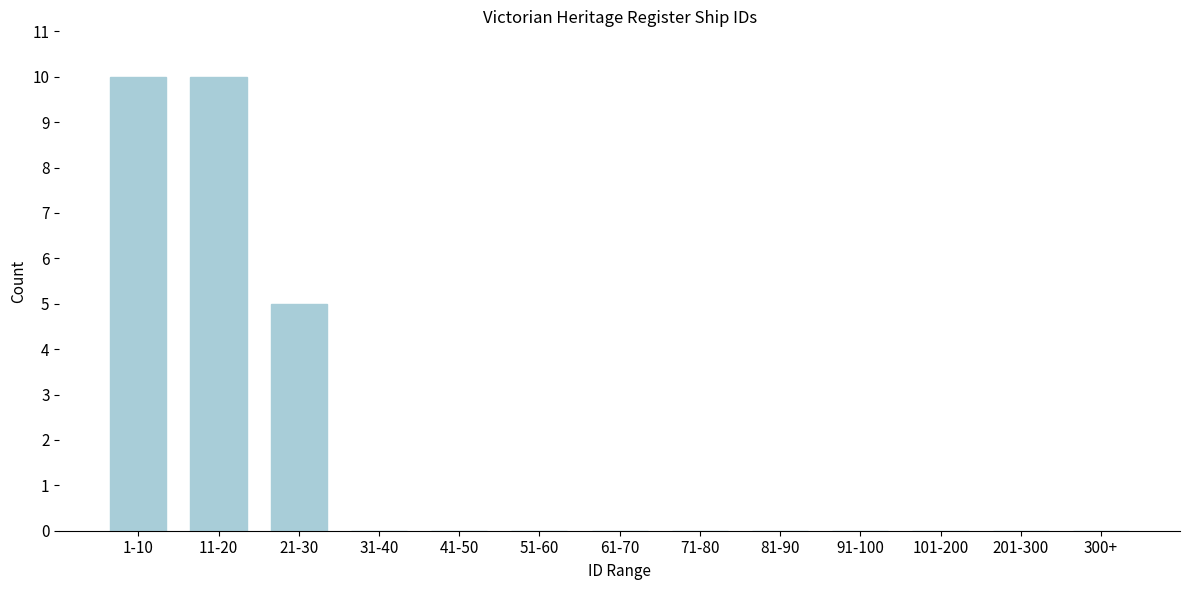

Reading left to right, transcribe all the data shown in this chart.

1-10=10	11-20=10	21-30=5	31-40=0	41-50=0	51-60=0	61-70=0	71-80=0	81-90=0	91-100=0	101-200=0	201-300=0	300+=0